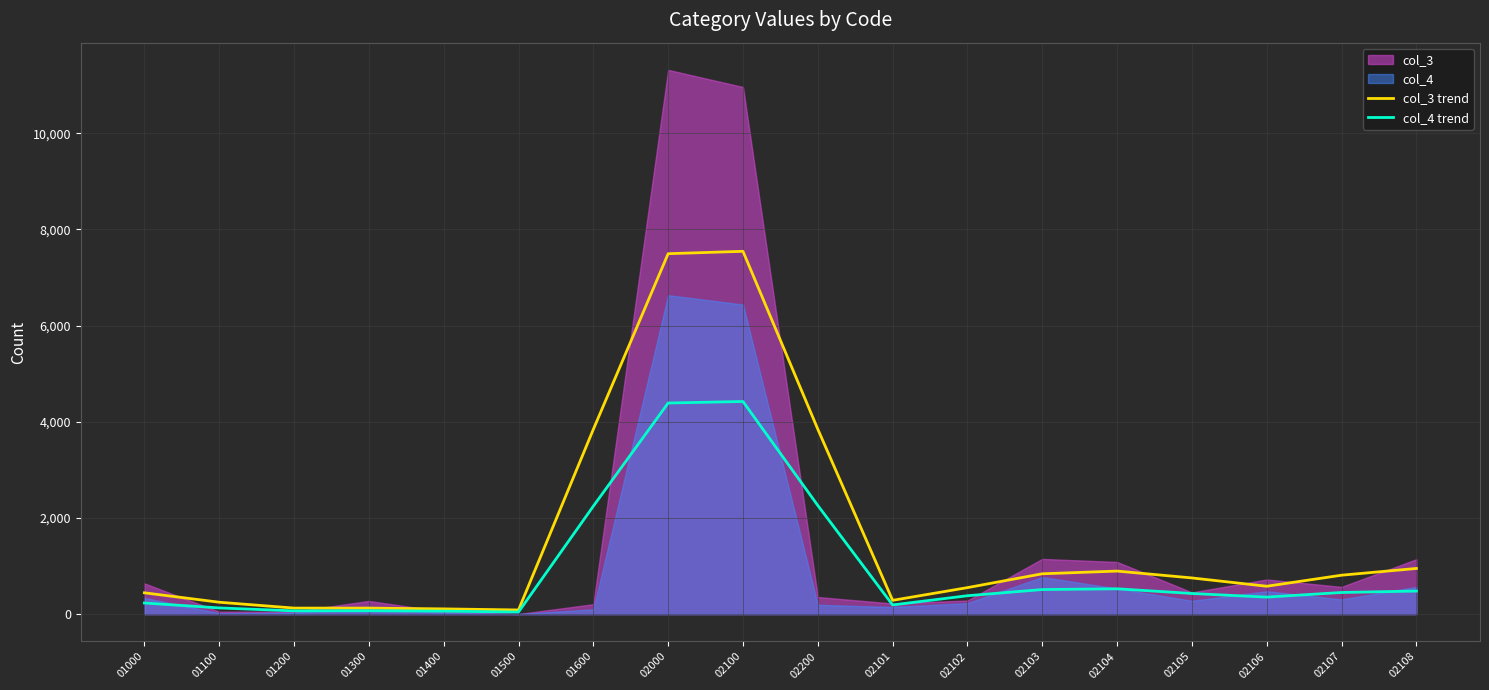

What is the sum of the col_4 trend values at 01500 and 02105?

474.0